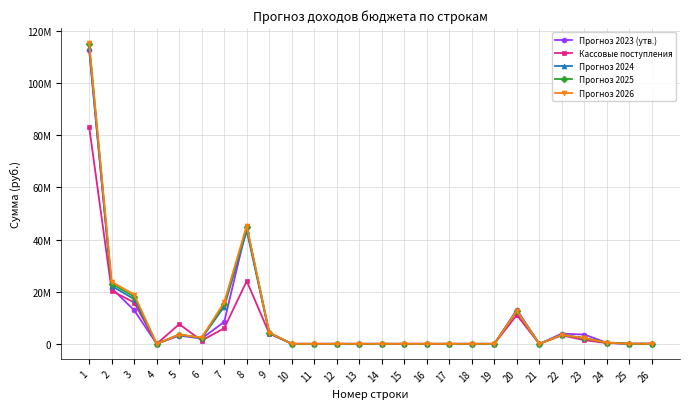

Does the chart have visible grid lines?

Yes